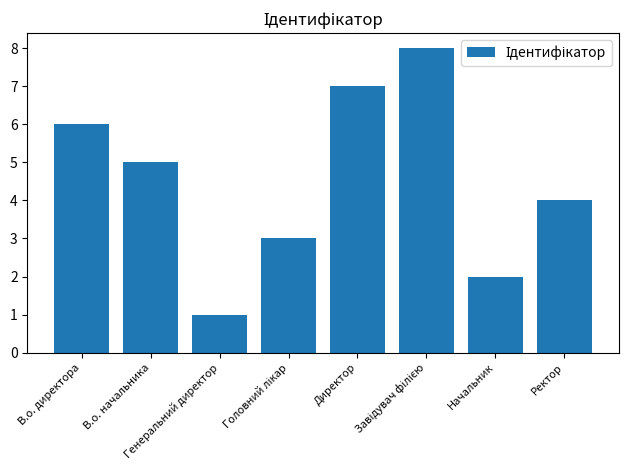

What is the label of the 6th bar from the right?

Генеральний директор